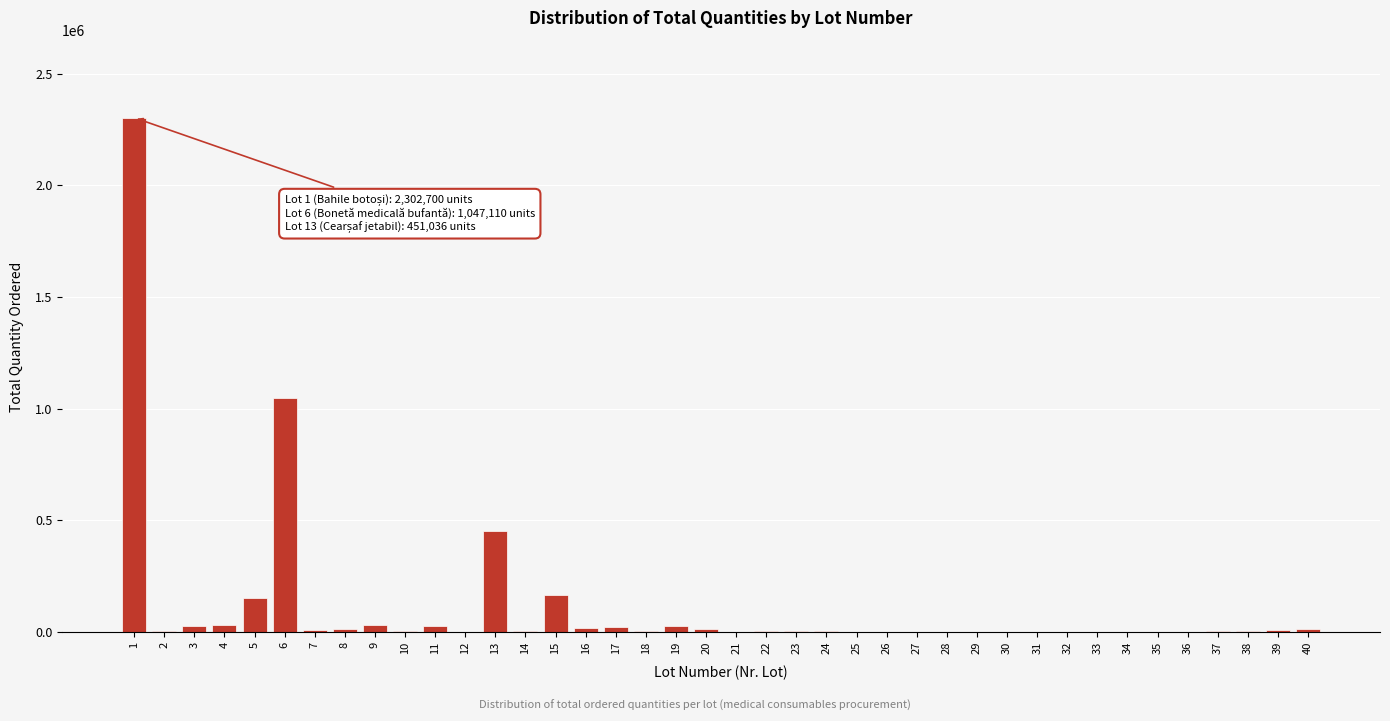

What is the greatest value displayed?

2302700